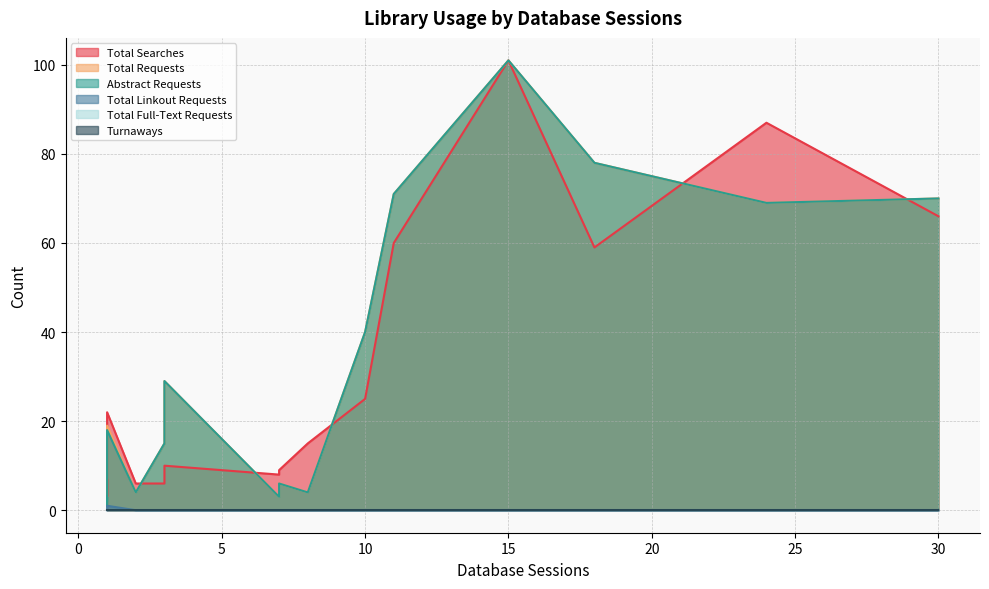

Which category has the lowest value in the Total Requests series?

10